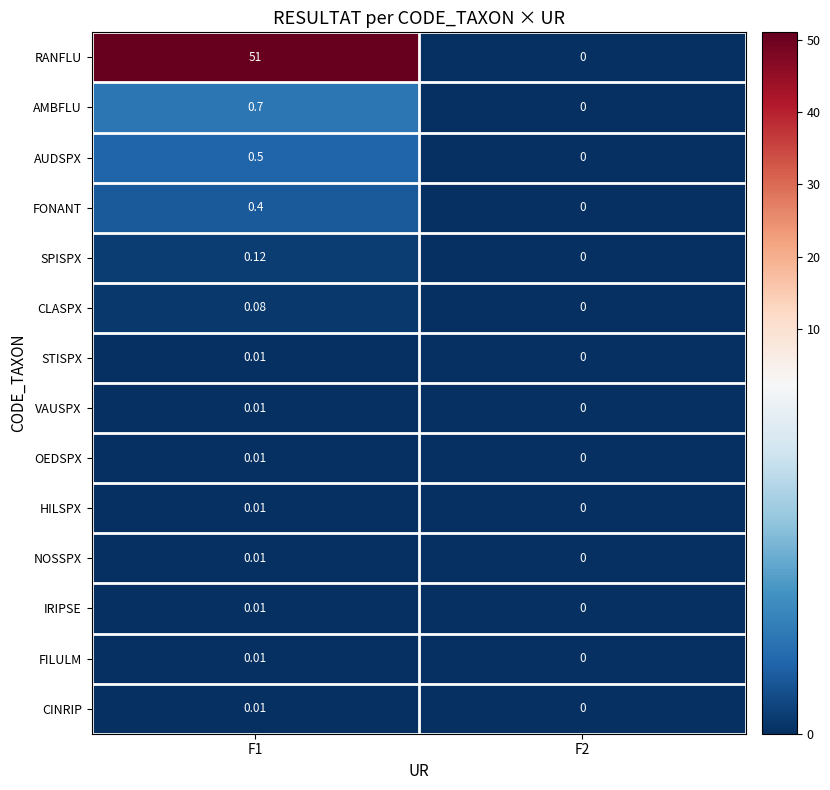

Which series changed the most between F1 and F2?

RANFLU